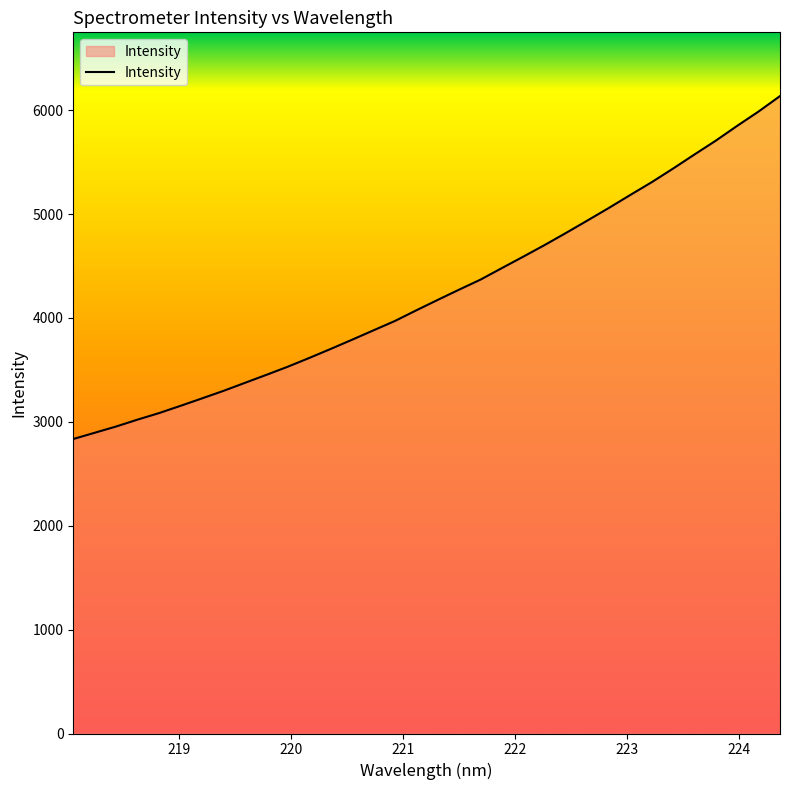

What is the sum of all values?

144446.4